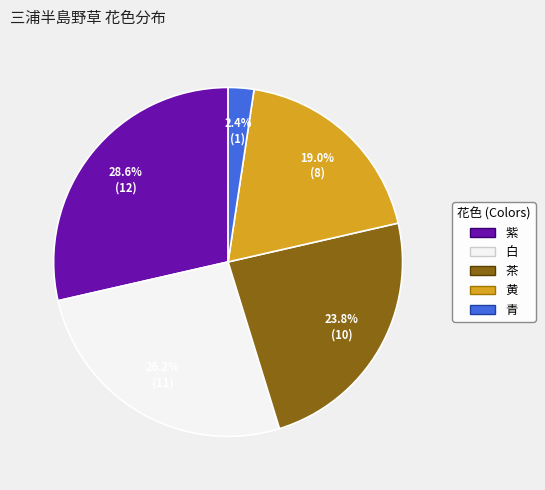

True or false: 青 accounts for 11% of the total.

False